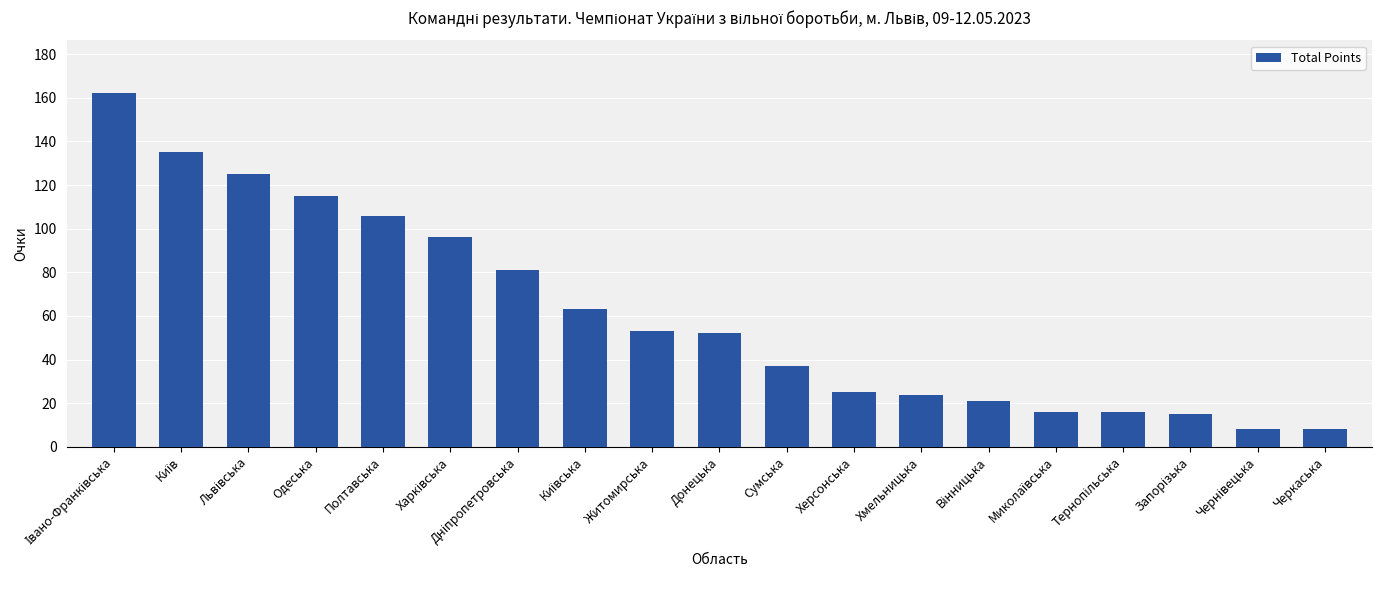

The chart shows a value of 36 at Хмельницька. True or false?

False